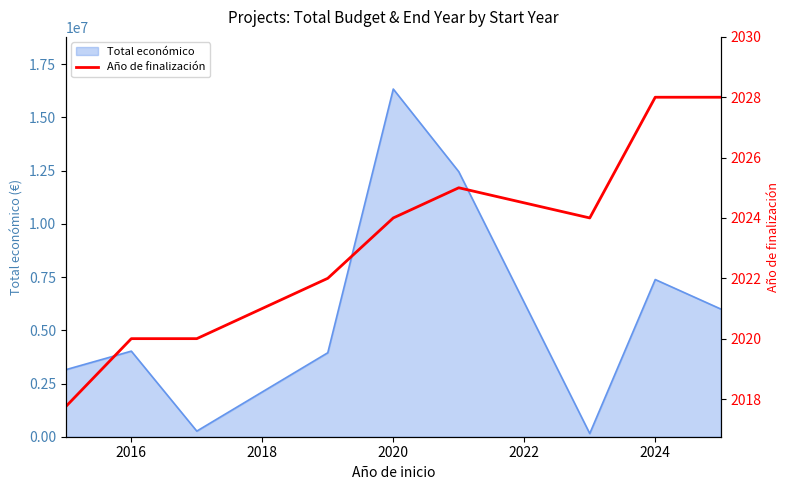

How many categories are shown in the chart?

9